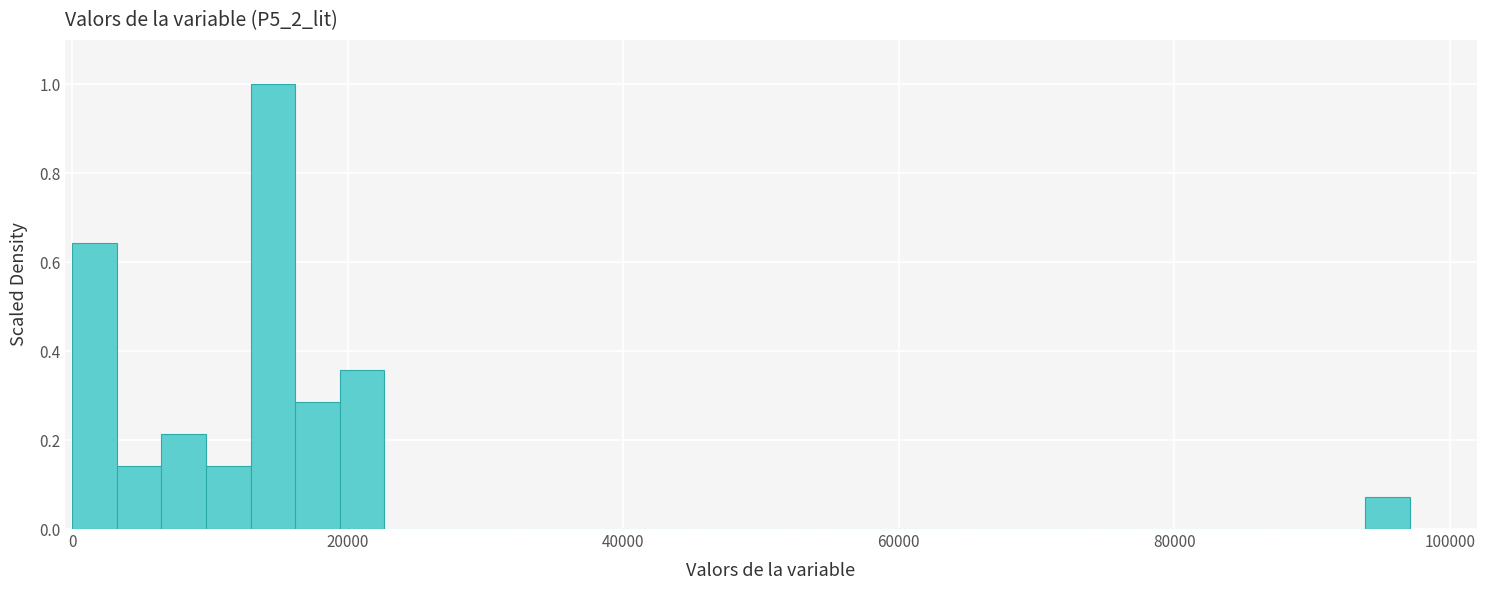

Read against the x-axis, roughly where is the centre of the tallest bar?

14000